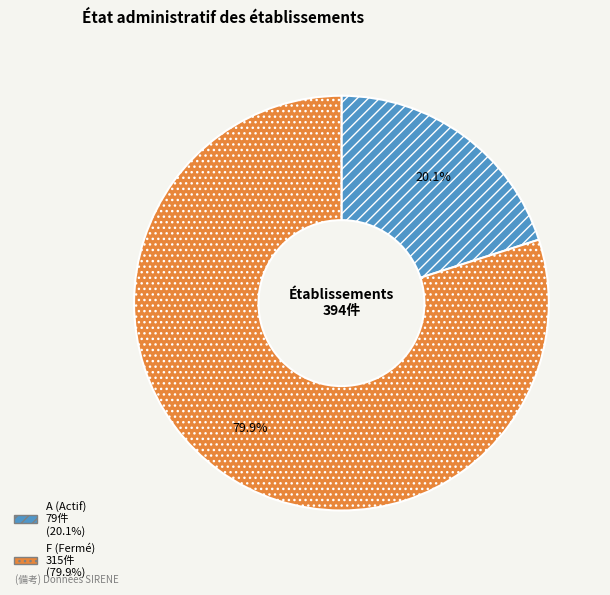

Does any single category account for the majority?

Yes